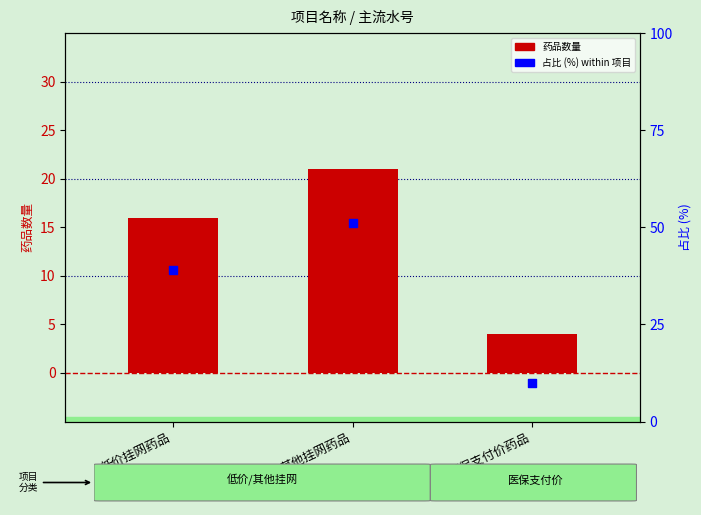

Which series contains the highest Y value?

占比 (%)